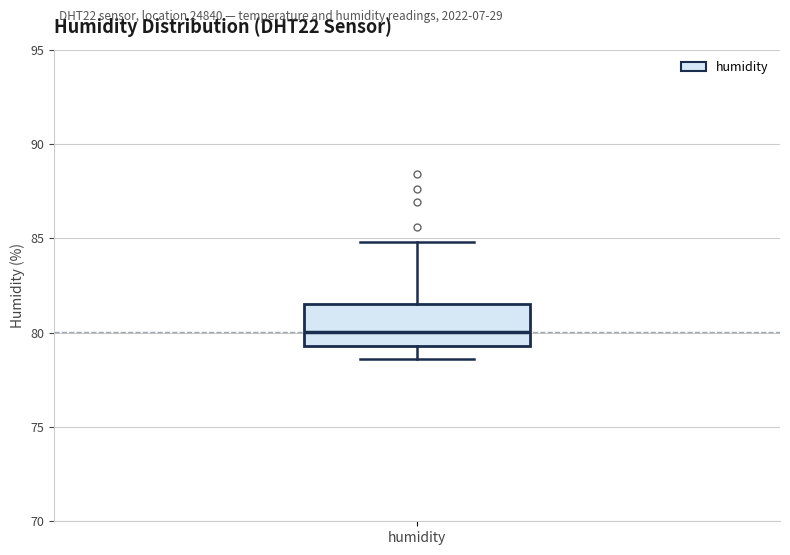

Where does the median line of the box for humidity sit on the y-axis? The values are not printed on the chart, so give them approximately, as read against the axis.

80.0